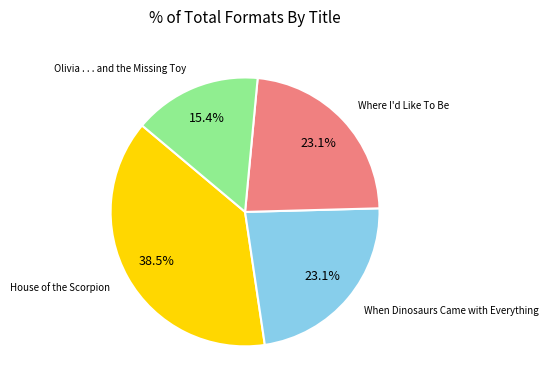

Is the sum of Olivia . . . and the Missing Toy and Where I'd Like To Be greater than half?

No